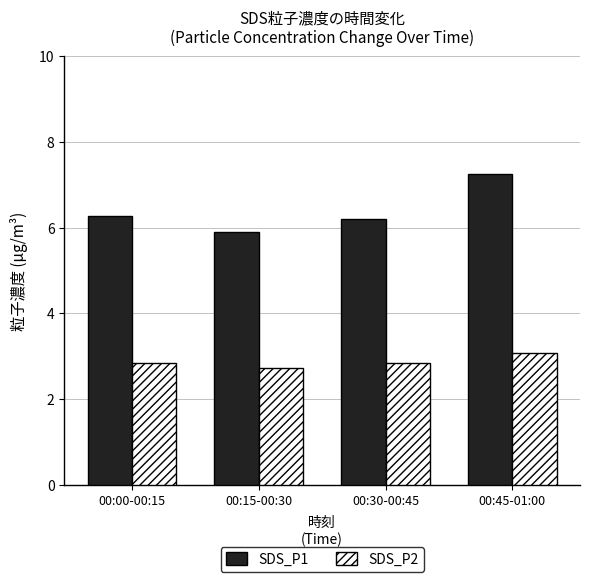

What is the approximate value of SDS_P1 at 00:15-00:30?

5.9